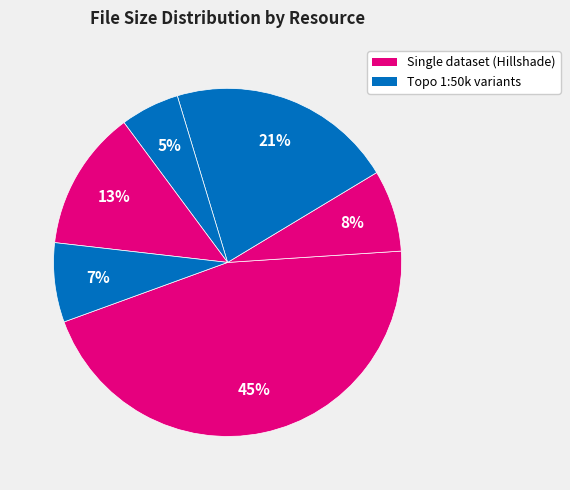

How many segments does this pie chart have?

6